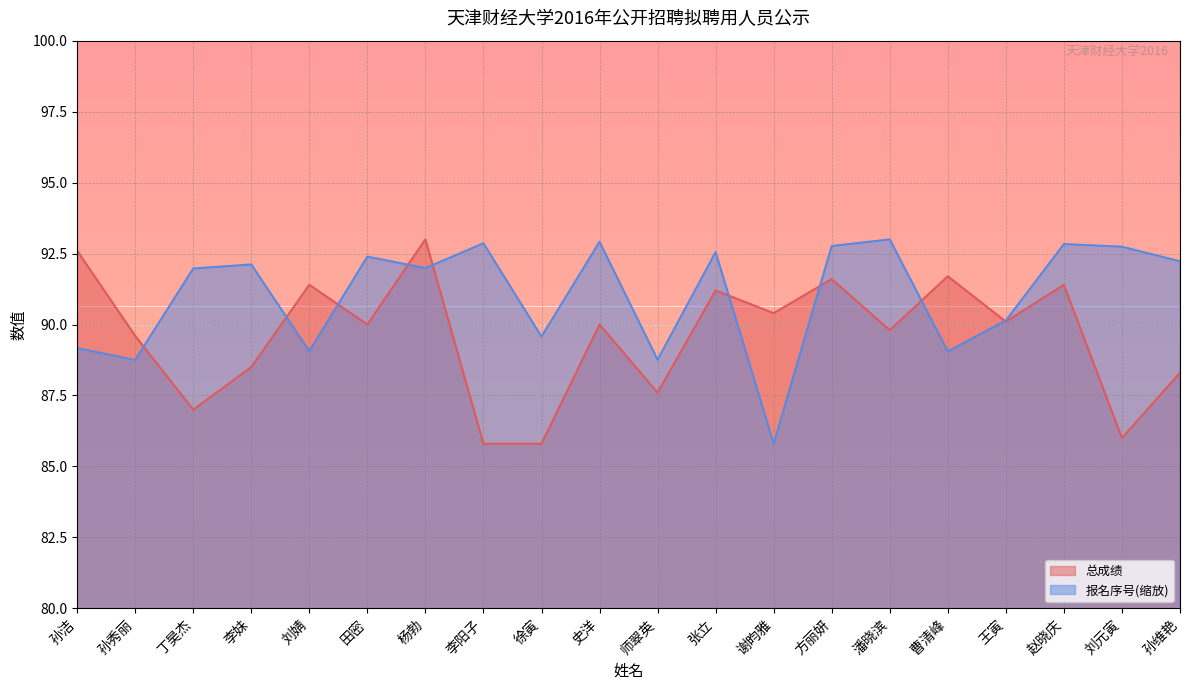

Which series has the widest spread of values?

总成绩